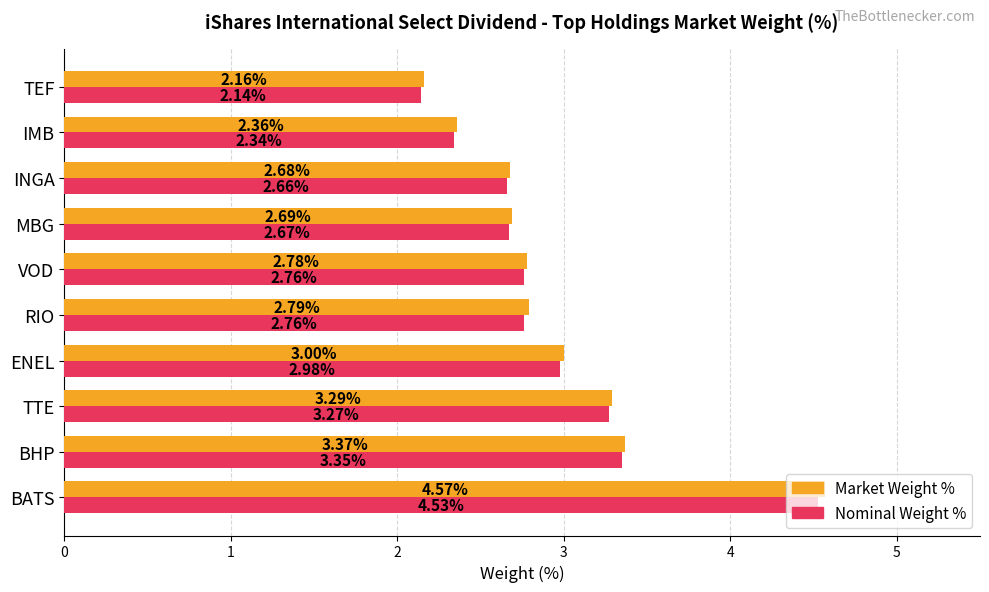

Which series has the widest spread of values?

Market Weight %